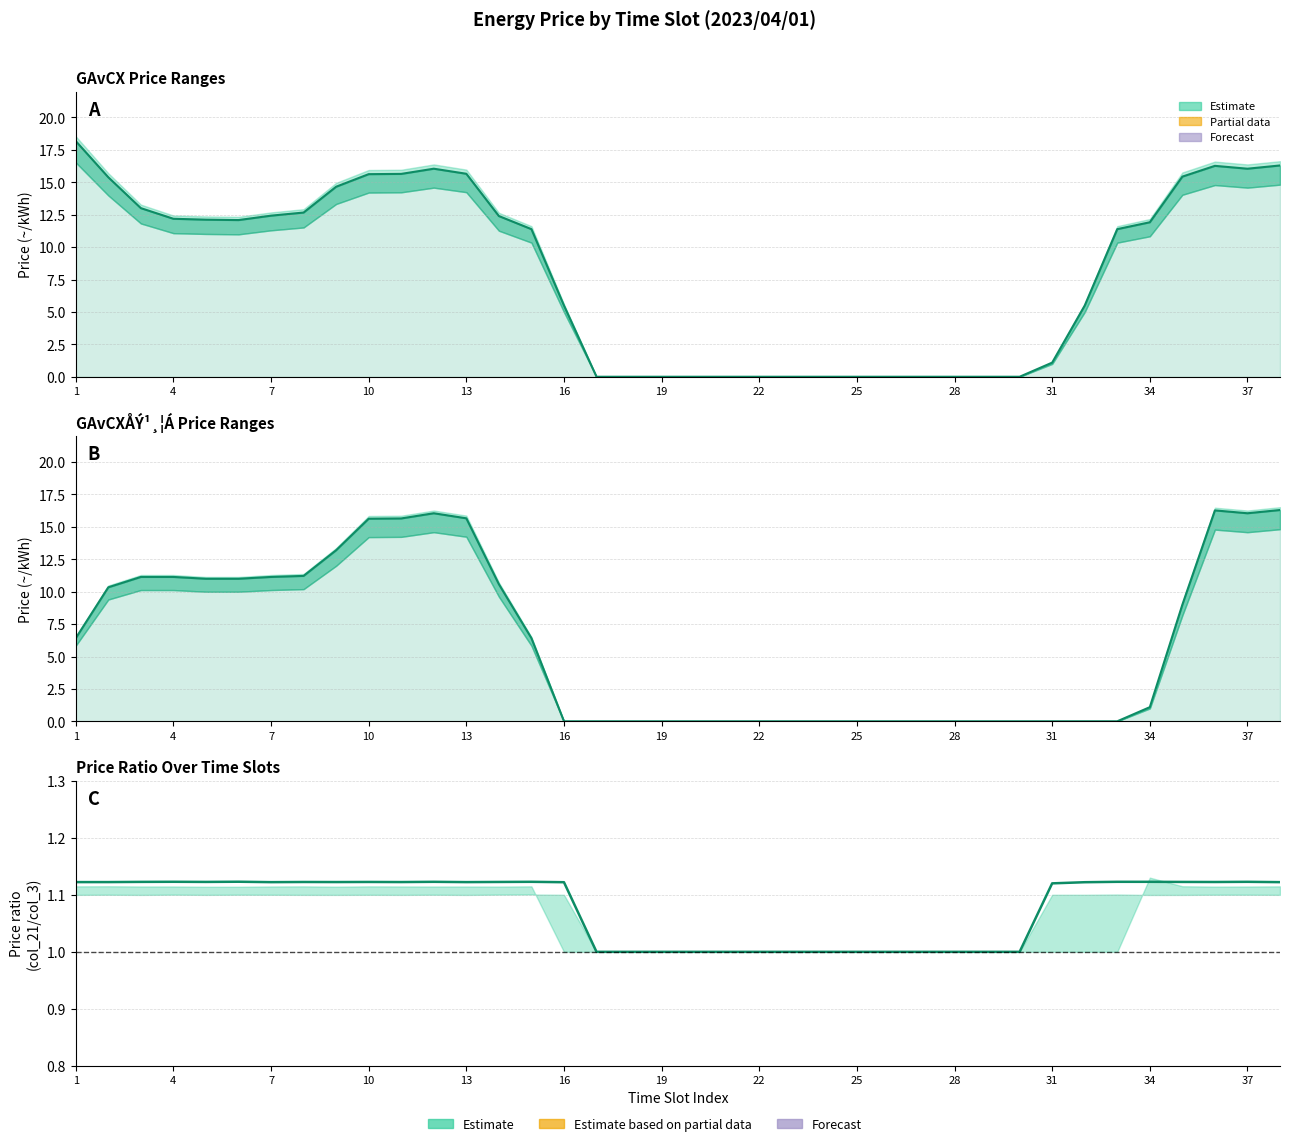

Reading right to left, extract all data points from this chart.

col_12 (GAvCXÅÝ mid): 16.3	16.1	16.3	15.4	11.9	11.4	5.5	1.1	0.0	0.0	0.0	0.0	0.0	0.0	0.0	0.0	0.0	0.0	0.0	0.0	0.0	0.0	5.5	11.4	12.4	15.7	16.1	15.7	15.6	14.7	12.7	12.4	12.1	12.1	12.2	13.0	15.4	18.2
col_15 (mid): 16.3	16.1	16.3	9.0	1.1	0.0	0.0	0.0	0.0	0.0	0.0	0.0	0.0	0.0	0.0	0.0	0.0	0.0	0.0	0.0	0.0	0.0	0.0	6.4	10.6	15.7	16.1	15.7	15.6	13.2	11.2	11.1	11.0	11.0	11.1	11.1	10.3	6.4
Price ratio mid: 1.1	1.1	1.1	1.1	1.1	1.1	1.1	1.1	1.0	1.0	1.0	1.0	1.0	1.0	1.0	1.0	1.0	1.0	1.0	1.0	1.0	1.0	1.1	1.1	1.1	1.1	1.1	1.1	1.1	1.1	1.1	1.1	1.1	1.1	1.1	1.1	1.1	1.1